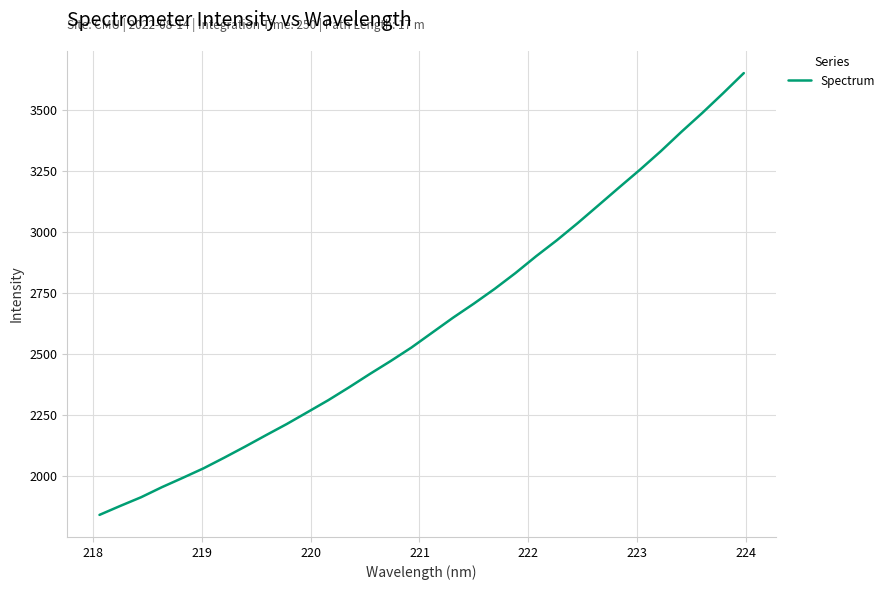

Is this an area chart (filled region under the line)?

No